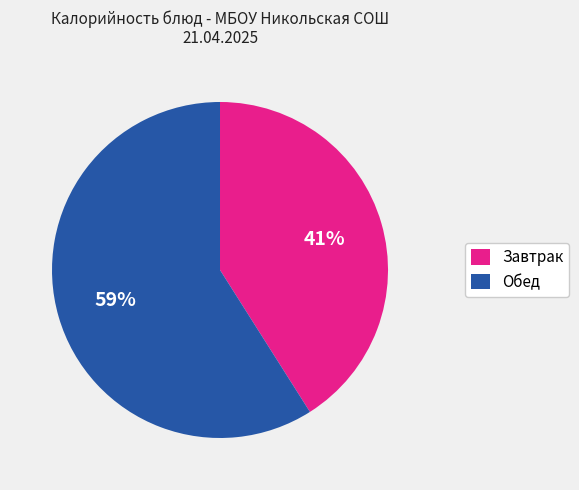

Rank the categories by value from lowest to highest.

Завтрак, Обед